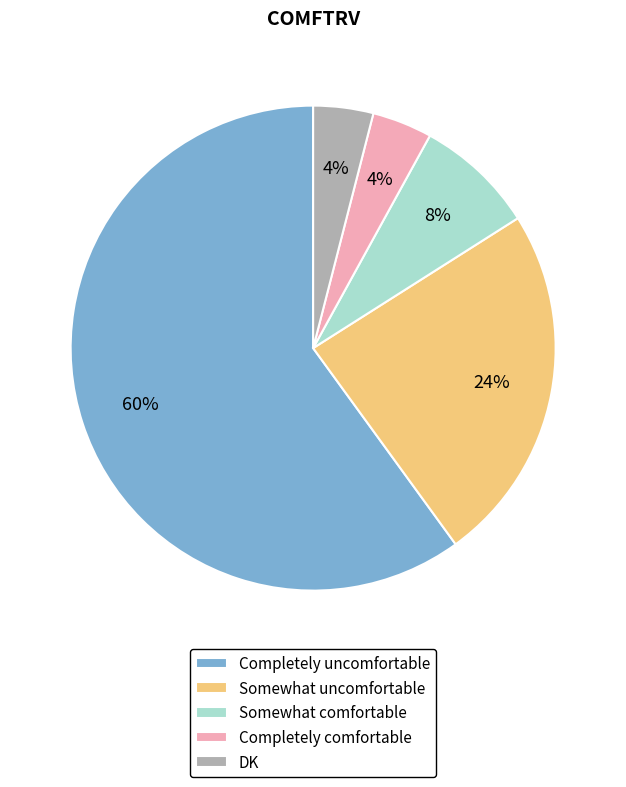

Do Completely uncomfortable and Somewhat uncomfortable together represent more than half of the pie?

Yes